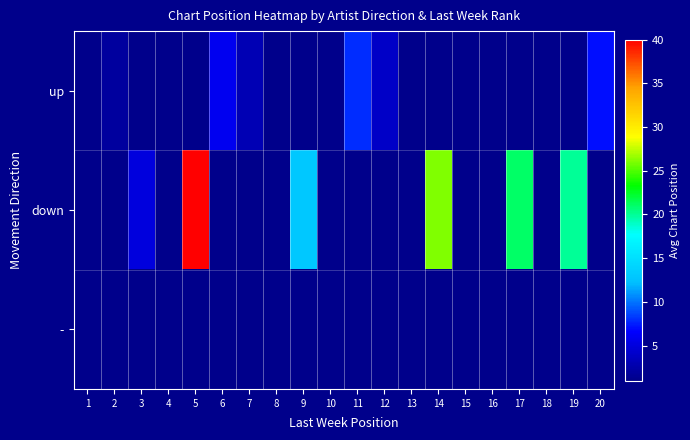

Which series changed the most between 3 and 9?

down